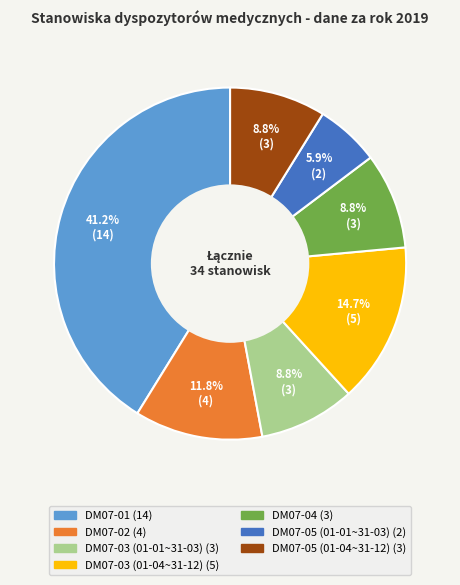

What percentage is the DM07-01 slice, to the nearest percent?

41%